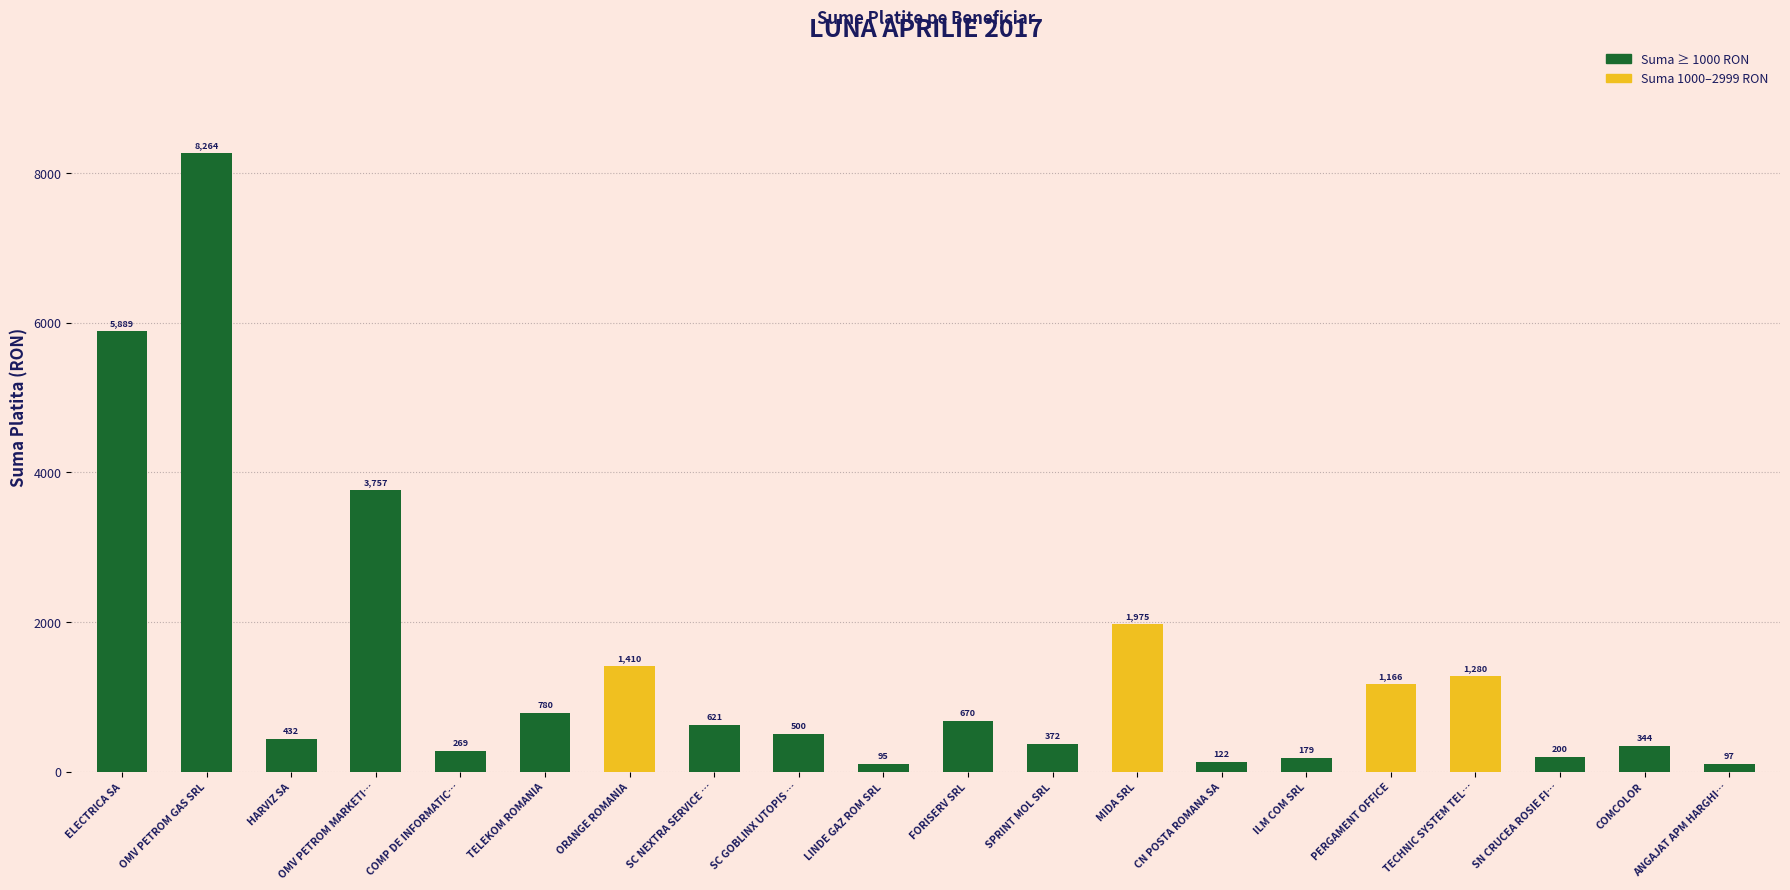

Which has a higher value, SPRINT MOL SRL or OMV PETROM MARKETI…?

OMV PETROM MARKETI…